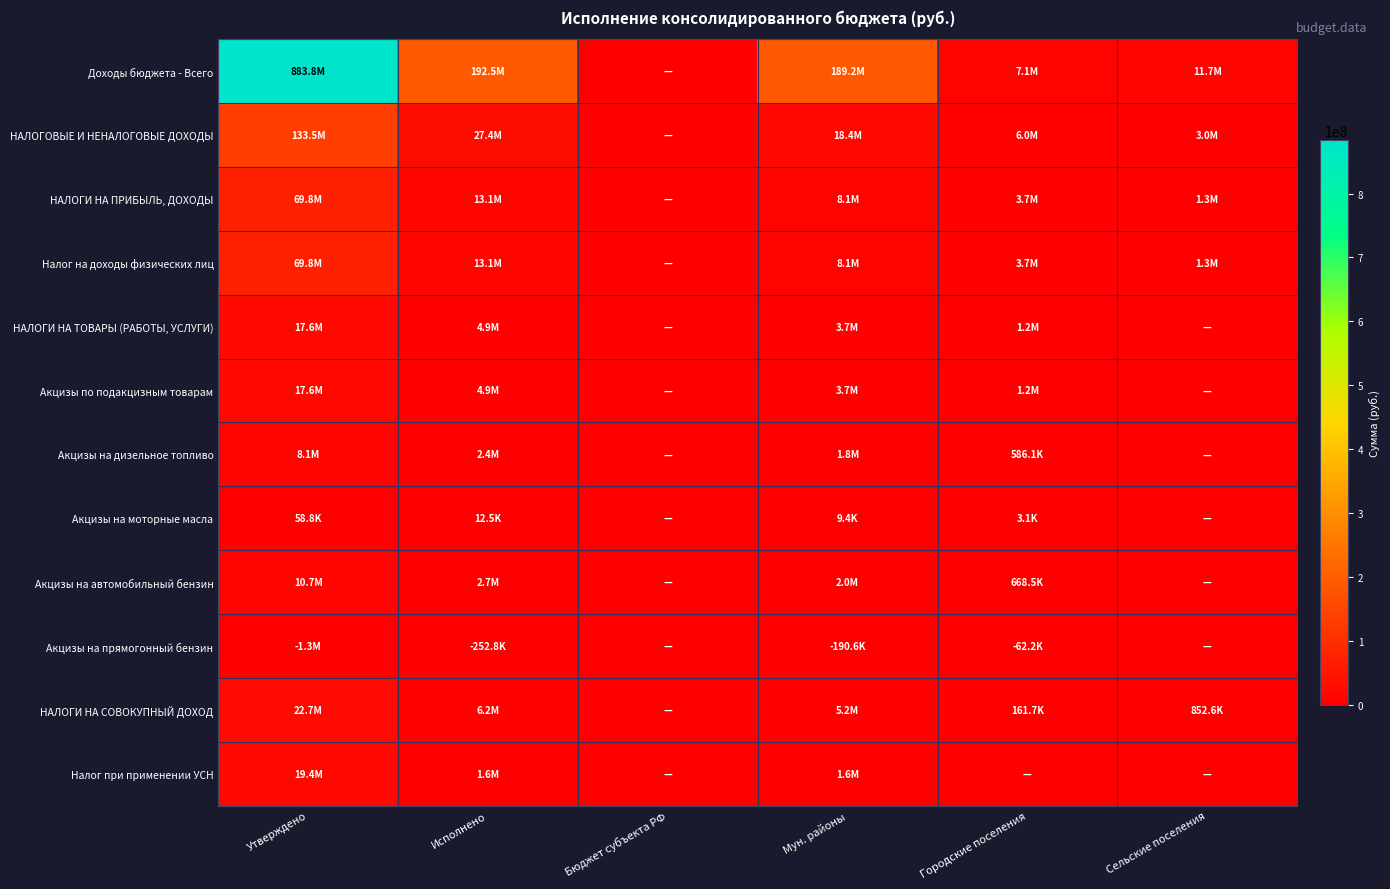

Reading left to right, extract all data points from this chart.

Доходы бюджета - Всего: Утверждено=883750474.8	Исполнено=192547469.4	Бюджет субъекта РФ=0.0	Мун. районы=189208417.8	Городские поселения=7135276.7	Сельские поселения=11711710.3
НАЛОГОВЫЕ И НЕНАЛОГОВЫЕ ДОХОДЫ: Утверждено=133463155.1	Исполнено=27426377.5	Бюджет субъекта РФ=0.0	Мун. районы=18436955.8	Городские поселения=6032363.1	Сельские поселения=2957058.6
НАЛОГИ НА ПРИБЫЛЬ, ДОХОДЫ: Утверждено=69848000.0	Исполнено=13141642.9	Бюджет субъекта РФ=0.0	Мун. районы=8112948.9	Городские поселения=3681985.2	Сельские поселения=1346708.9
Налог на доходы физических лиц: Утверждено=69848000.0	Исполнено=13141642.9	Бюджет субъекта РФ=0.0	Мун. районы=8112948.9	Городские поселения=3681985.2	Сельские поселения=1346708.9
НАЛОГИ НА ТОВАРЫ (РАБОТЫ, УСЛУГИ): Утверждено=17565800.0	Исполнено=4857307.0	Бюджет субъекта РФ=0.0	Мун. районы=3661849.5	Городские поселения=1195457.5	Сельские поселения=0.0
Акцизы по подакцизным товарам: Утверждено=17565800.0	Исполнено=4857307.0	Бюджет субъекта РФ=0.0	Мун. районы=3661849.5	Городские поселения=1195457.5	Сельские поселения=0.0
Акцизы на дизельное топливо: Утверждено=8110600.0	Исполнено=2381456.0	Бюджет субъекта РФ=0.0	Мун. районы=1795343.3	Городские поселения=586112.8	Сельские поселения=0.0
Акцизы на моторные масла: Утверждено=58800.0	Исполнено=12529.4	Бюджет субъекта РФ=0.0	Мун. районы=9445.7	Городские поселения=3083.7	Сельские поселения=0.0
Акцизы на автомобильный бензин: Утверждено=10683100.0	Исполнено=2716160.8	Бюджет субъекта РФ=0.0	Мун. районы=2047672.1	Городские поселения=668488.7	Сельские поселения=0.0
Акцизы на прямогонный бензин: Утверждено=-1286700.0	Исполнено=-252839.1	Бюджет субъекта РФ=0.0	Мун. районы=-190611.6	Городские поселения=-62227.6	Сельские поселения=0.0
НАЛОГИ НА СОВОКУПНЫЙ ДОХОД: Утверждено=22679400.0	Исполнено=6164583.2	Бюджет субъекта РФ=0.0	Мун. районы=5150216.2	Городские поселения=161732.5	Сельские поселения=852634.5
Налог при применении УСН: Утверждено=19450000.0	Исполнено=1586421.7	Бюджет субъекта РФ=0.0	Мун. районы=1586421.7	Городские поселения=0.0	Сельские поселения=0.0